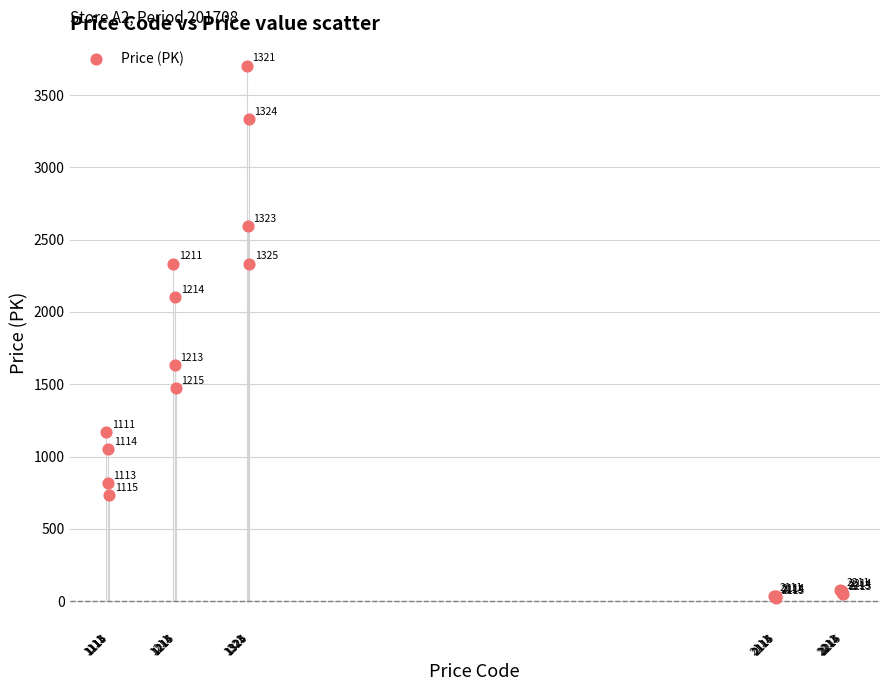

What Y value in the scatter plot is closest to 1864?

1635